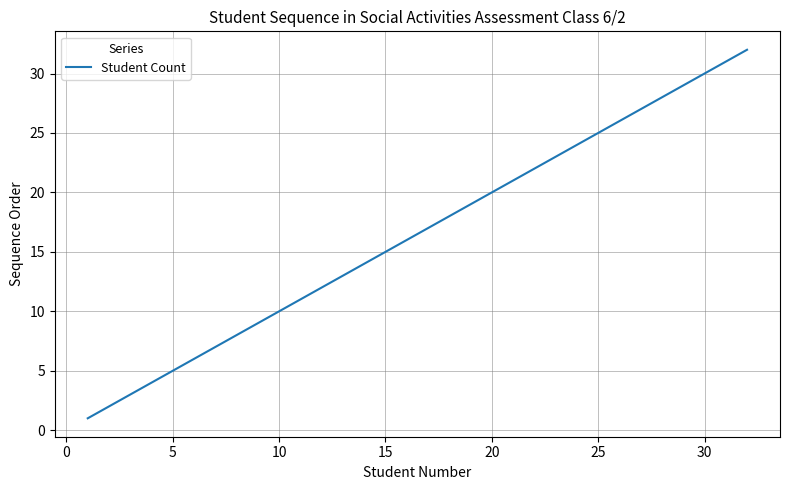

What is the greatest value displayed?

32